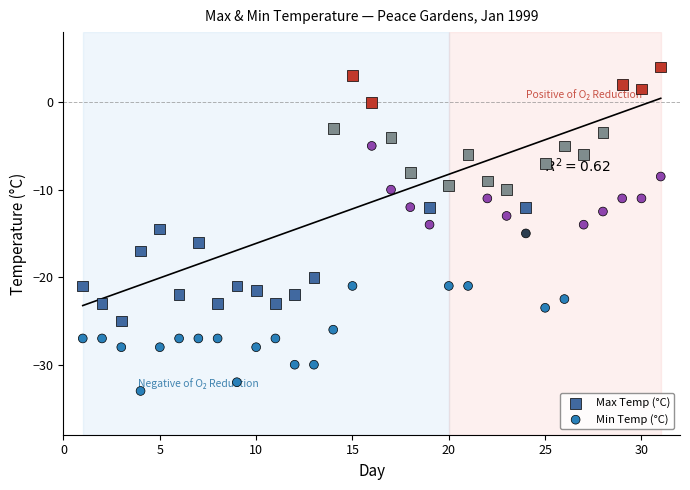

What are all the series names shown in the legend?

Max Temp (°C), Min Temp (°C)